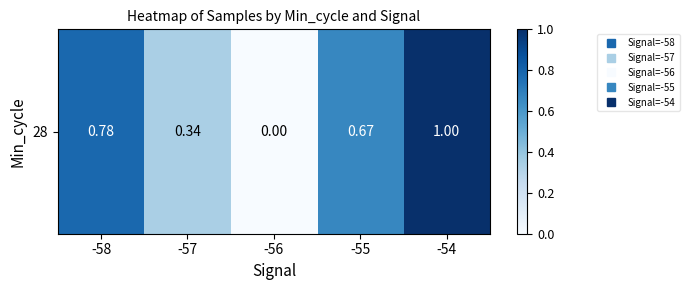

Reading right to left, what are all the values shown in this chart?

-54=1.0	-55=0.7	-56=0.0	-57=0.3	-58=0.8